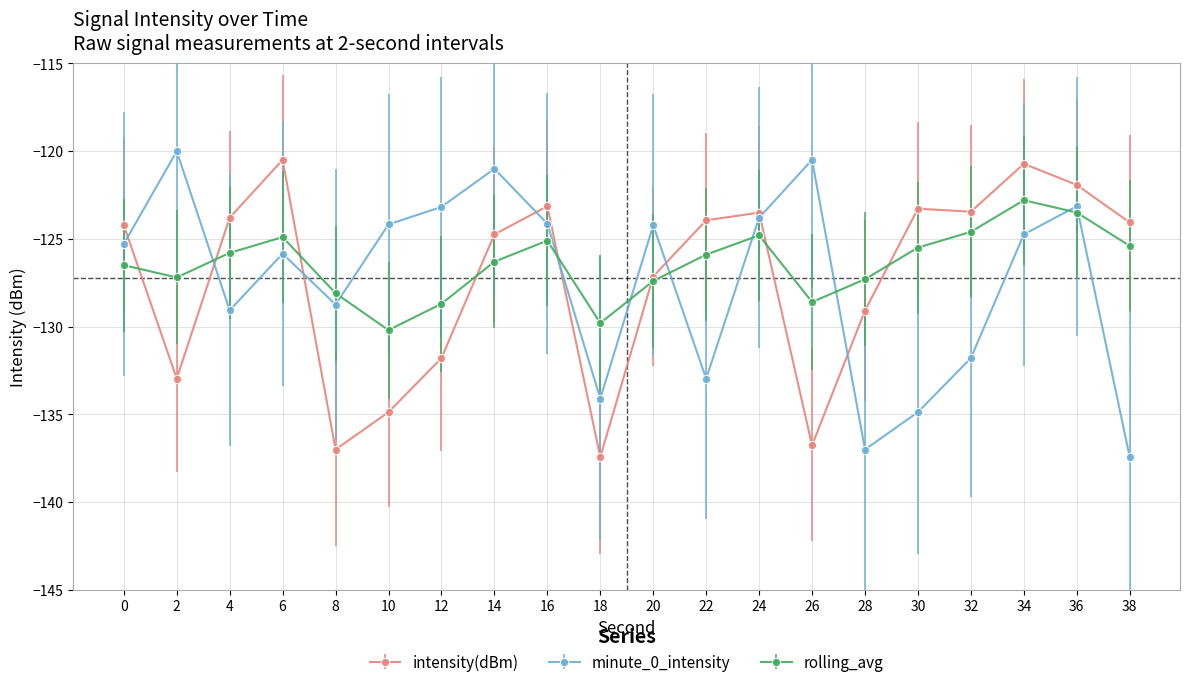

Where is the first local minimum for rolling_avg?

2